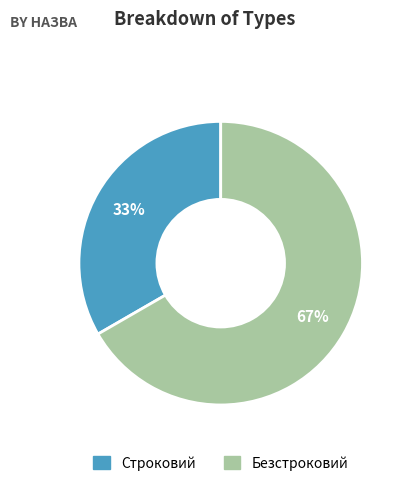

Does any single category account for the majority?

Yes